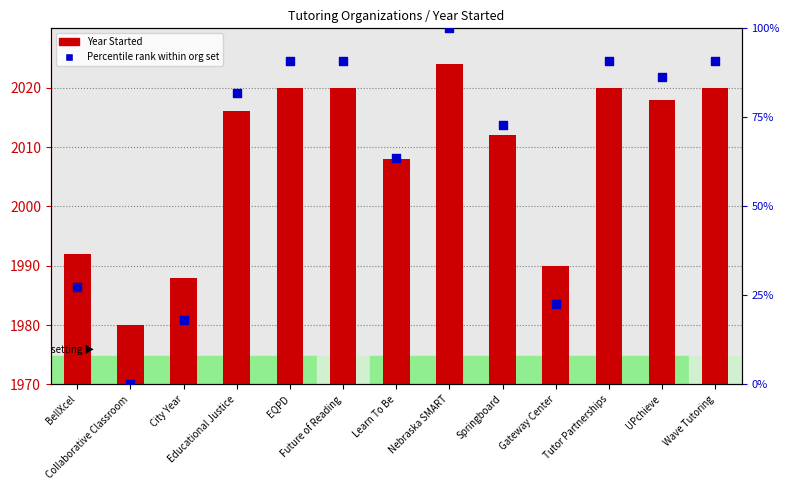

What are all the series names shown in the legend?

Year Started, Percentile rank